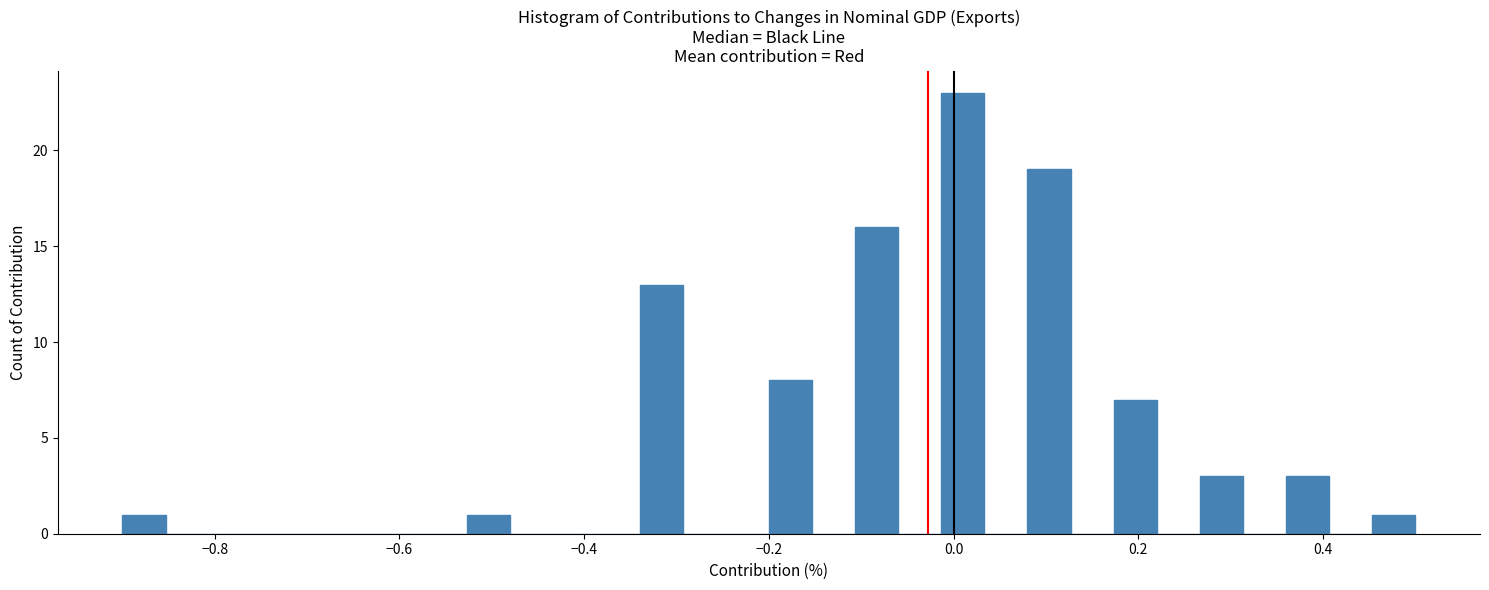

Read against the x-axis, roughly where is the centre of the tallest bar?

0.02